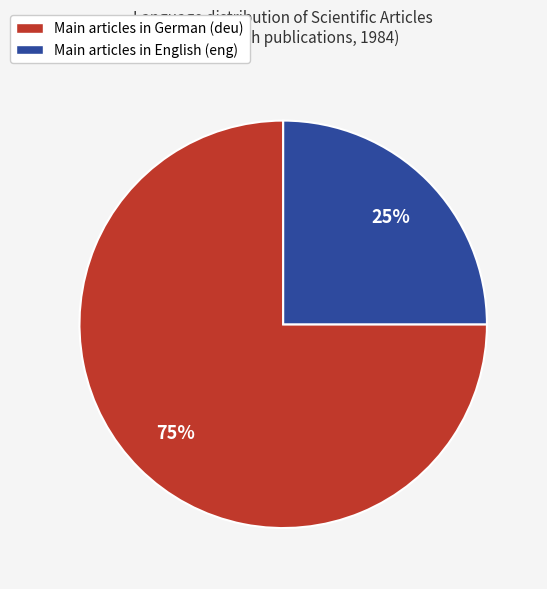

To the nearest percent, what is the average slice percentage?

50%